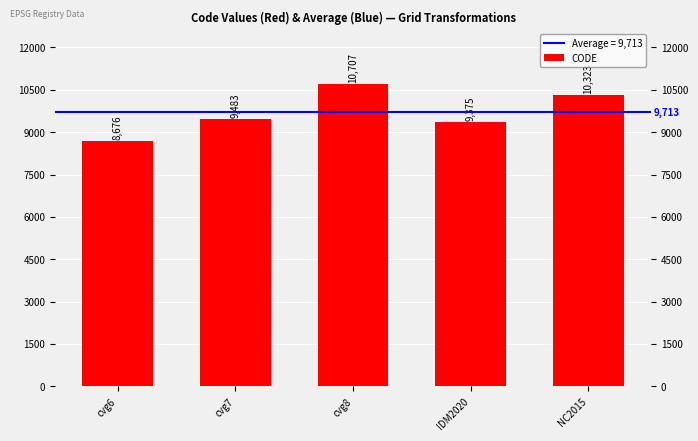

The value at cvg8 is 10707. True or false?

True